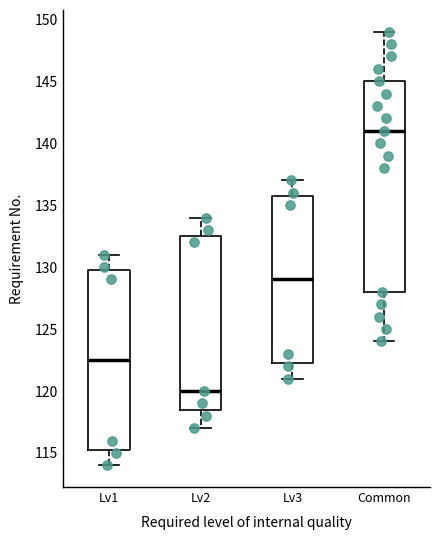

Which box has the highest median line?

Common